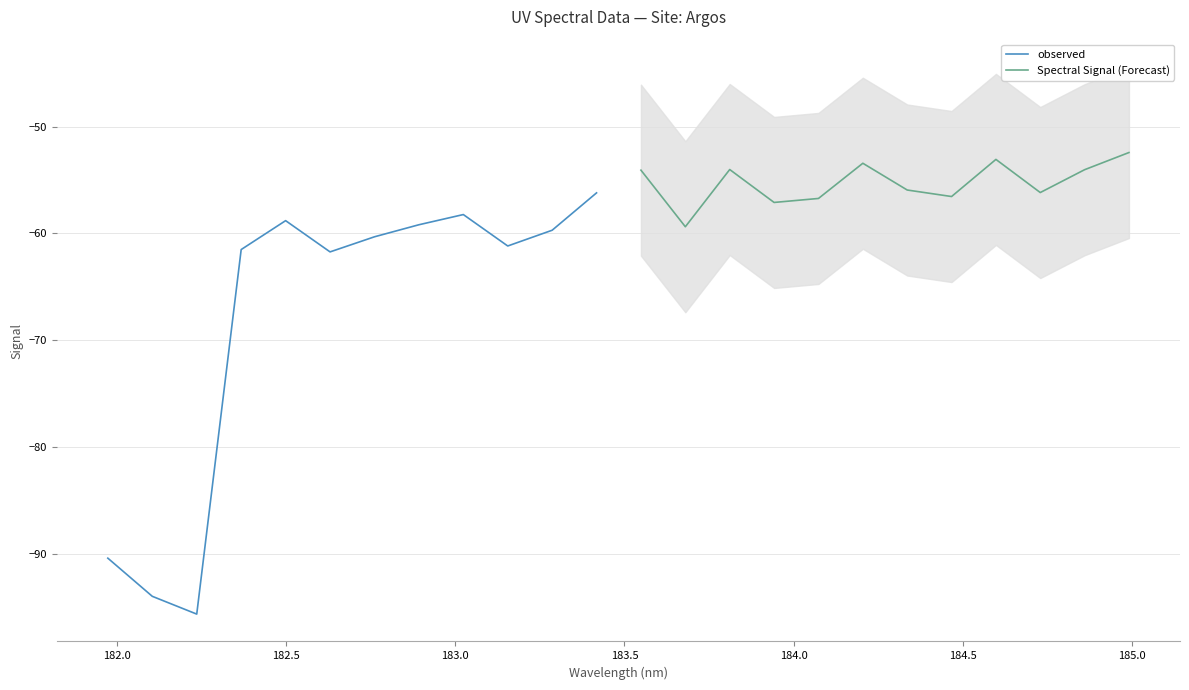

What is the highest value of the Spectral Signal (Forecast) series?

-52.4